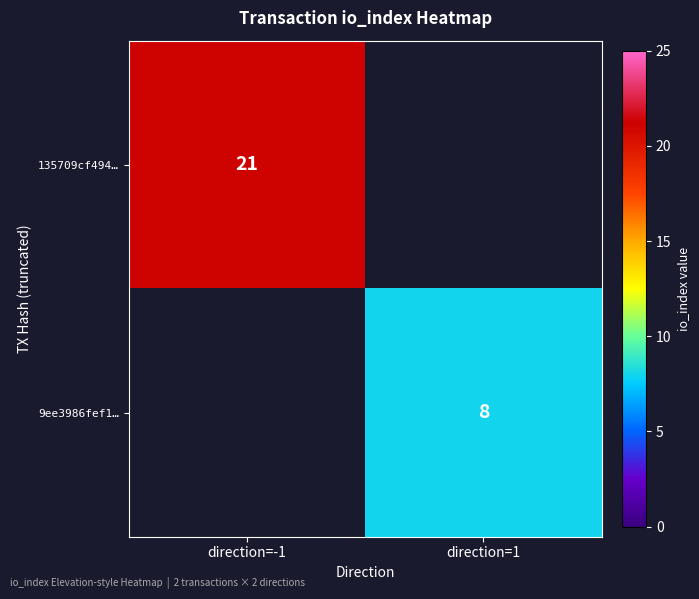

Is it true that 135709cf494… equals 21 at direction=-1?

True